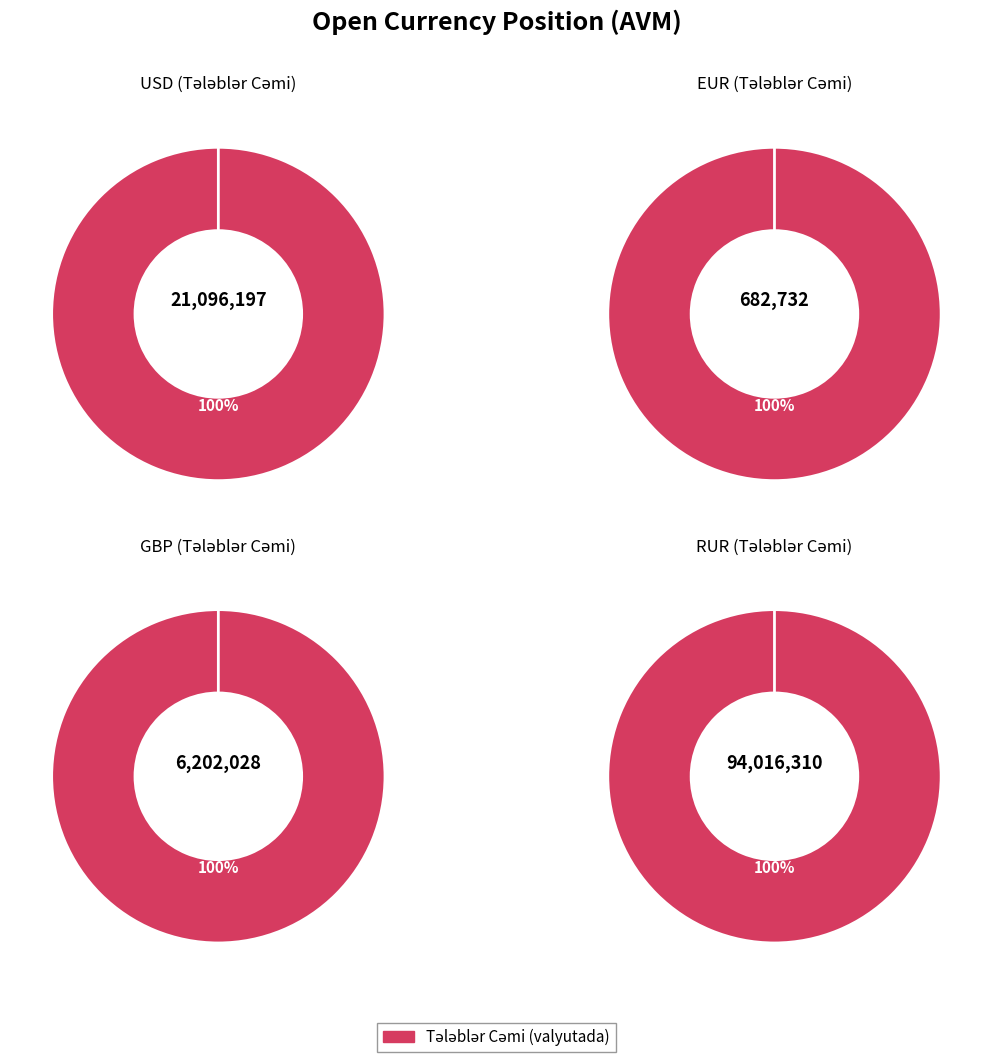

How many segments does this pie chart have?

4